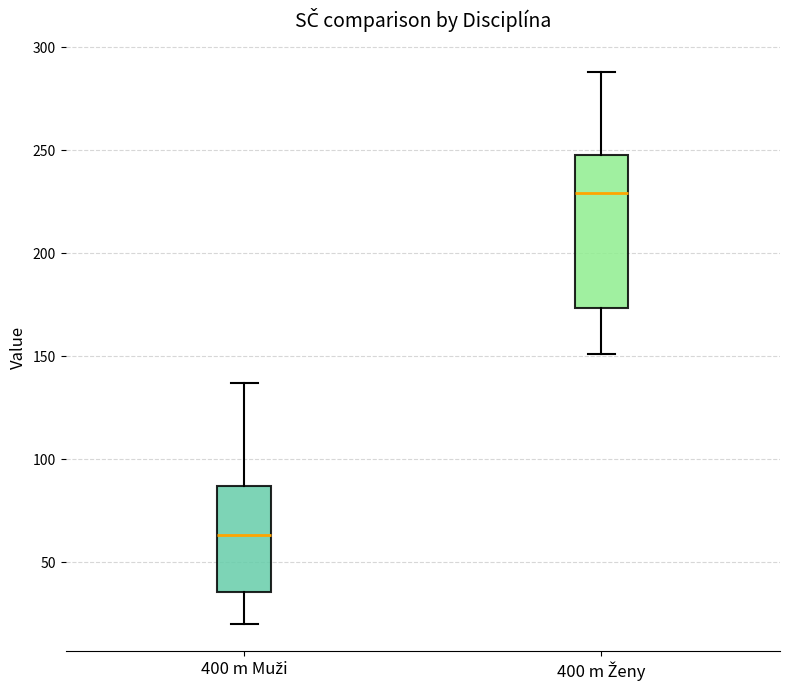

Which box's median line is the highest?

400 m Ženy